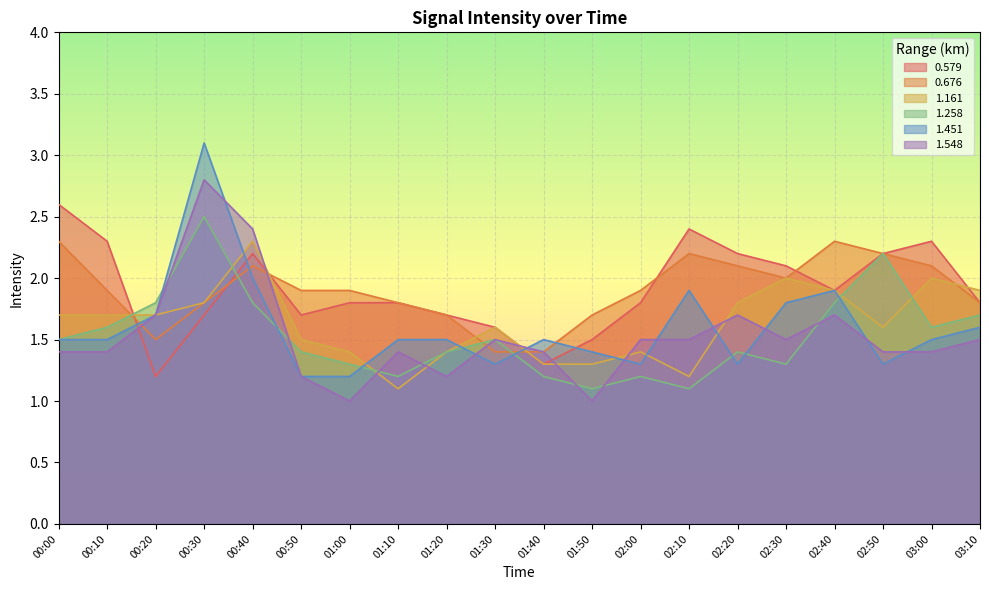

How many series are shown in this chart?

6